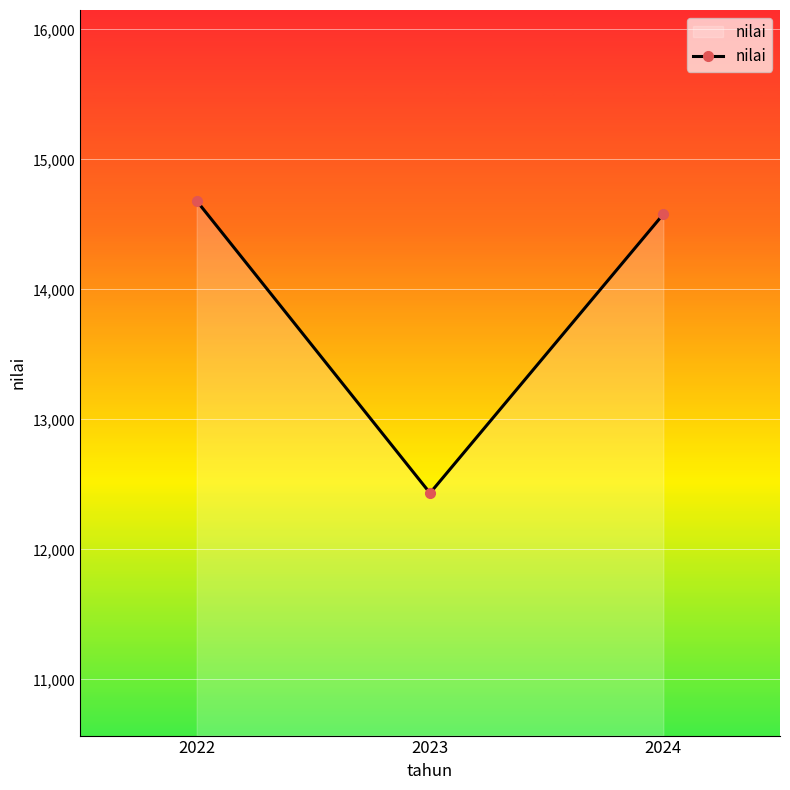

Rank the categories by value from highest to lowest.

2022, 2024, 2023